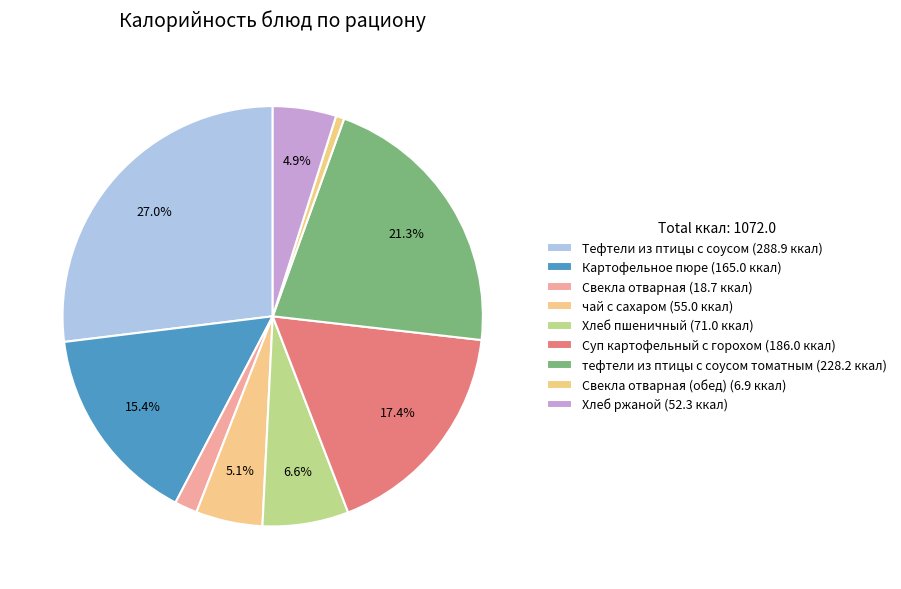

Which slice is the smallest?

Свекла отварная (обед)